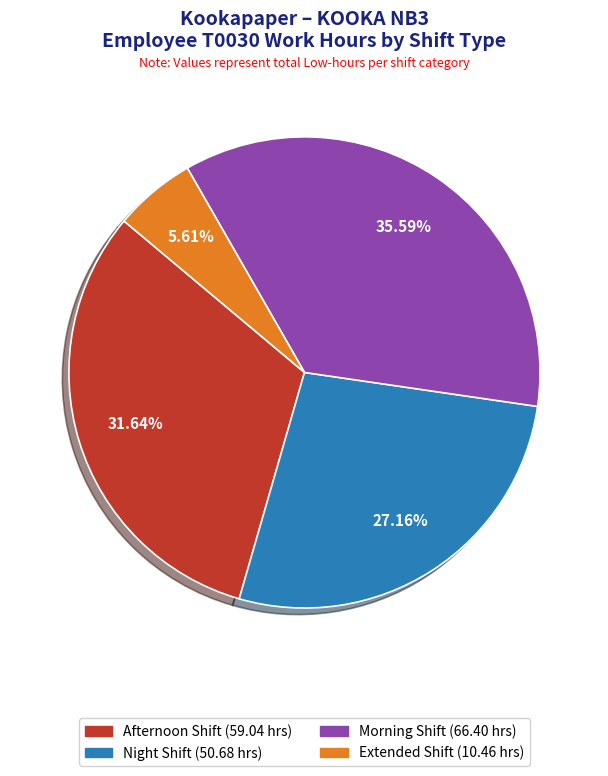

Does any single category account for the majority?

No